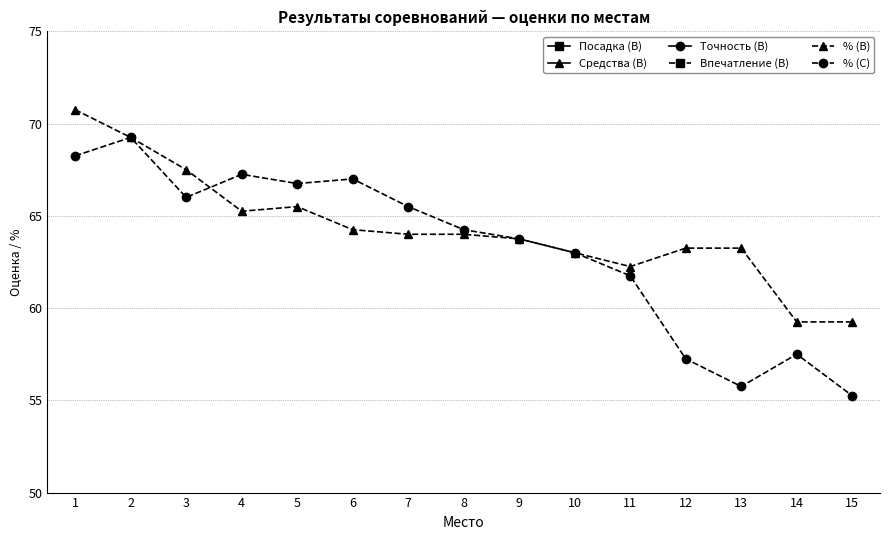

How many values in the Впечатление (B) series exceed 6?

13